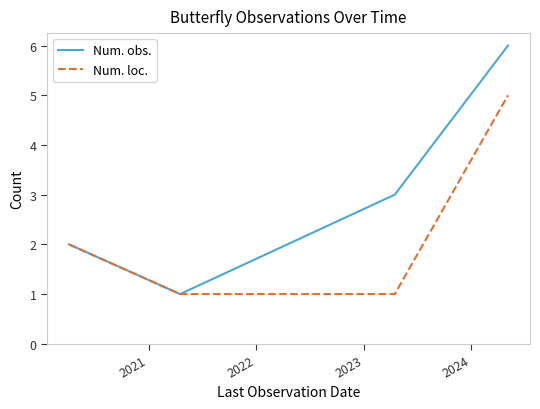

Rank the series by their average value, from lowest to highest.

Num. loc., Num. obs.